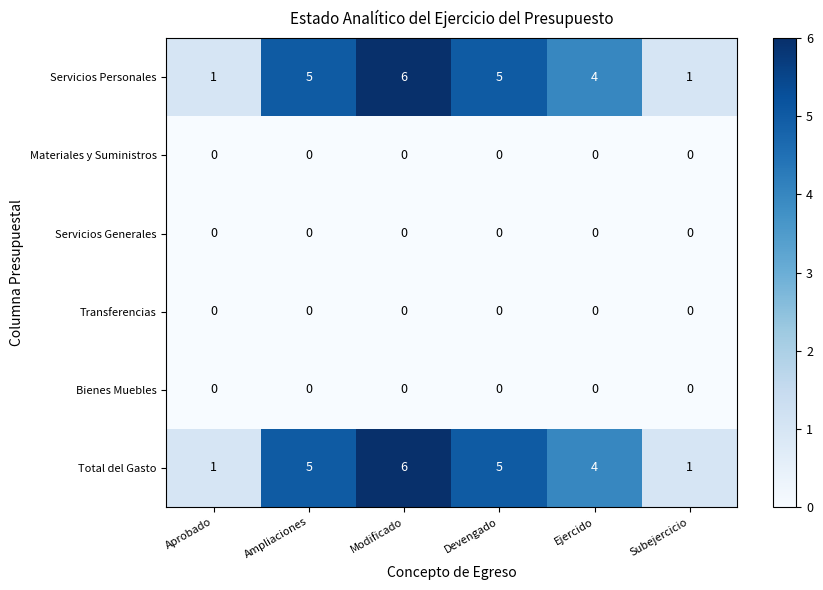

At how many categories does at least one series exceed 0?

6